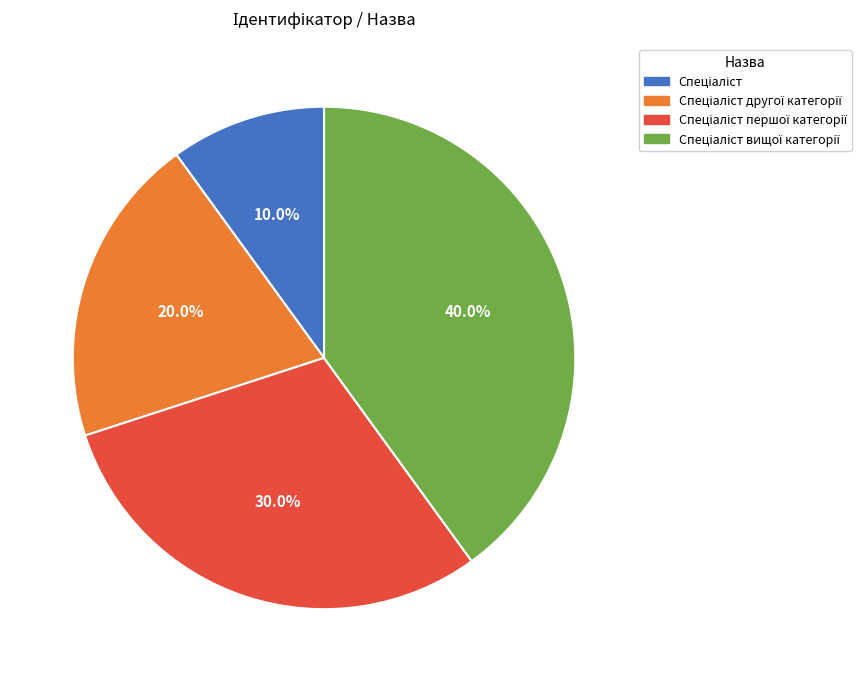

Is there any slice that represents more than half of the pie?

No